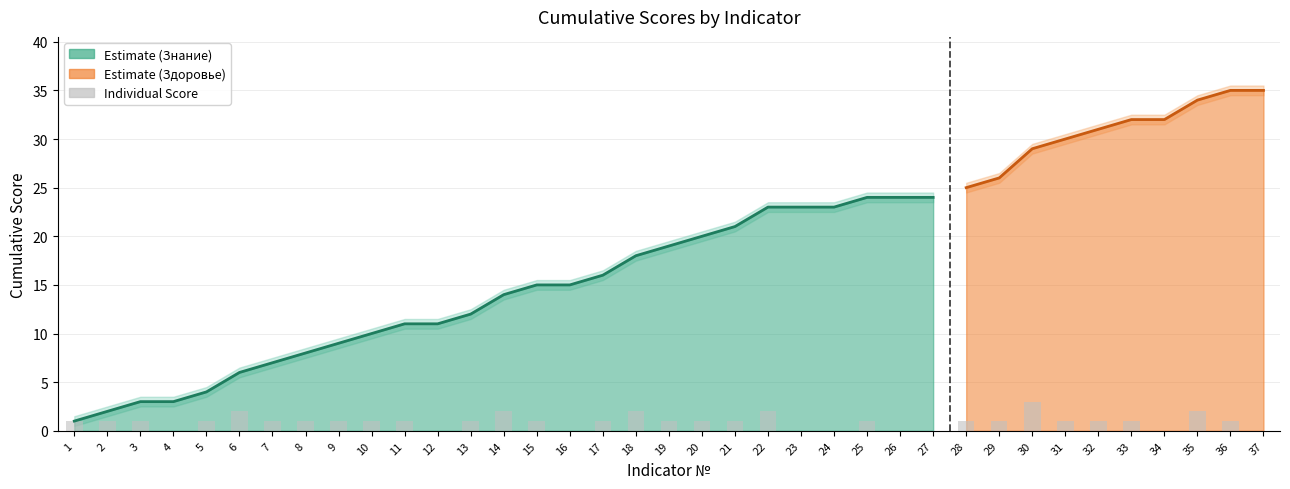

At which label is the value closest to 1?

1